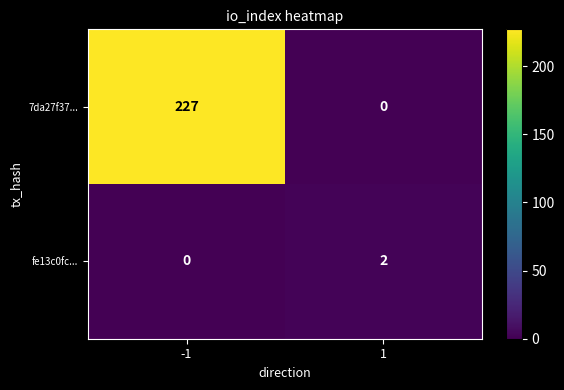

Which series has the largest total across all categories?

7da27f37...